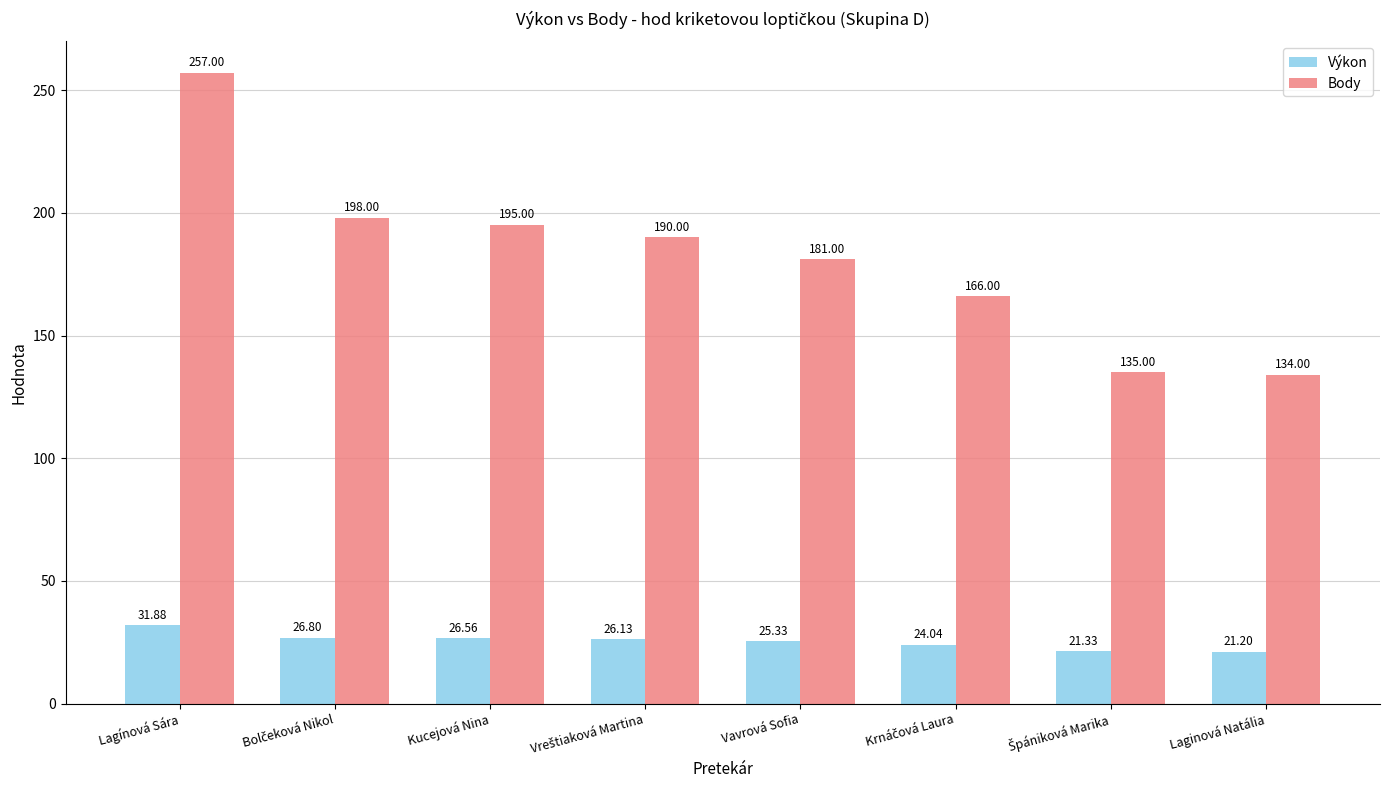

What is the average value of the Výkon series?

25.4